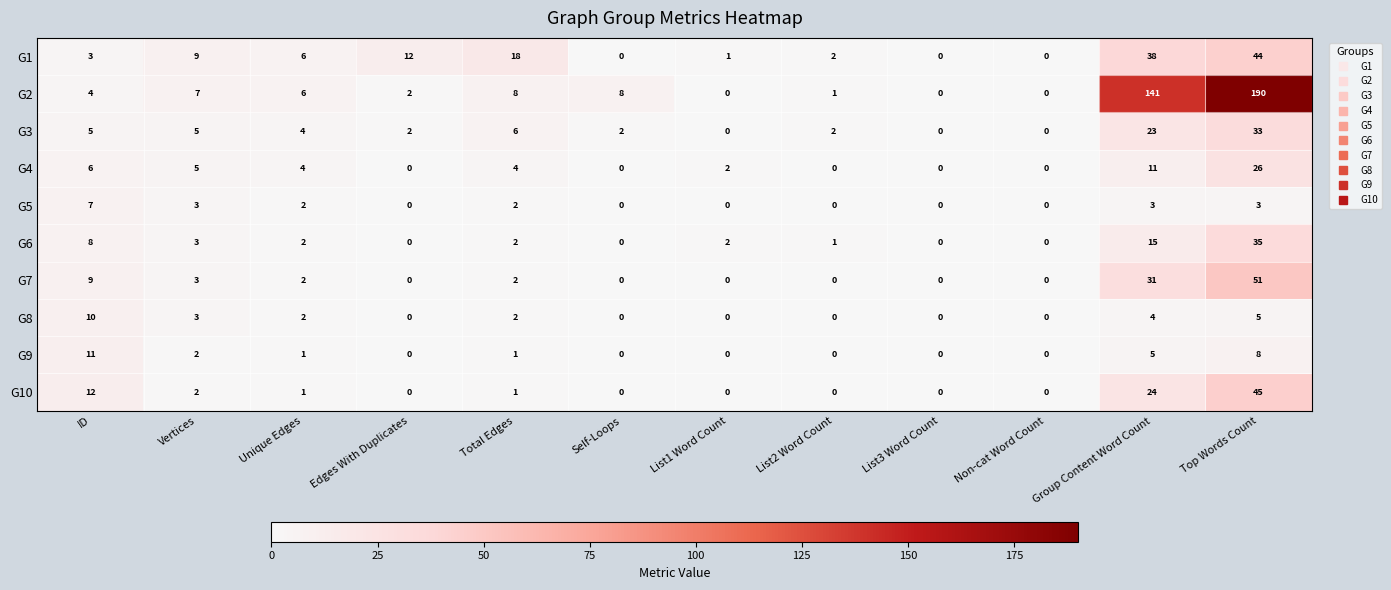

Which label corresponds to the largest value in the chart?

Top Words Count